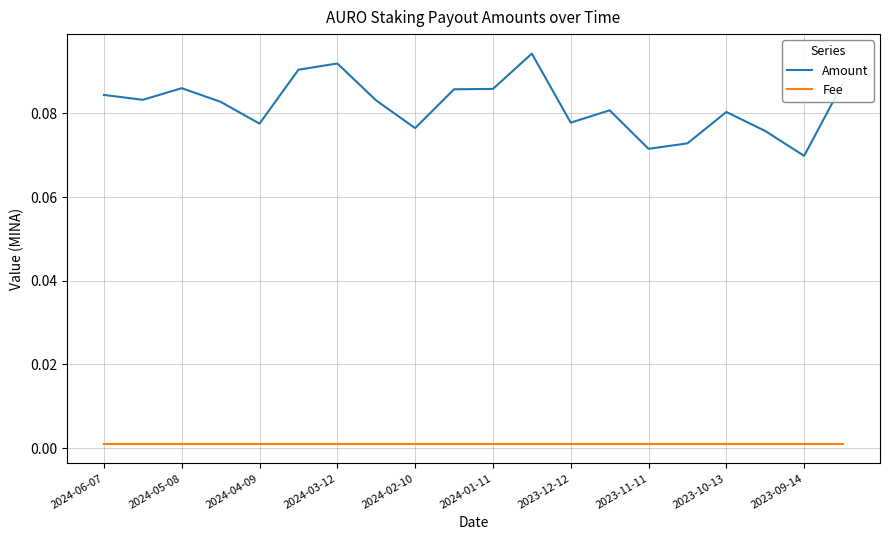

List the series in order of their overall mean, lowest first.

Fee, Amount